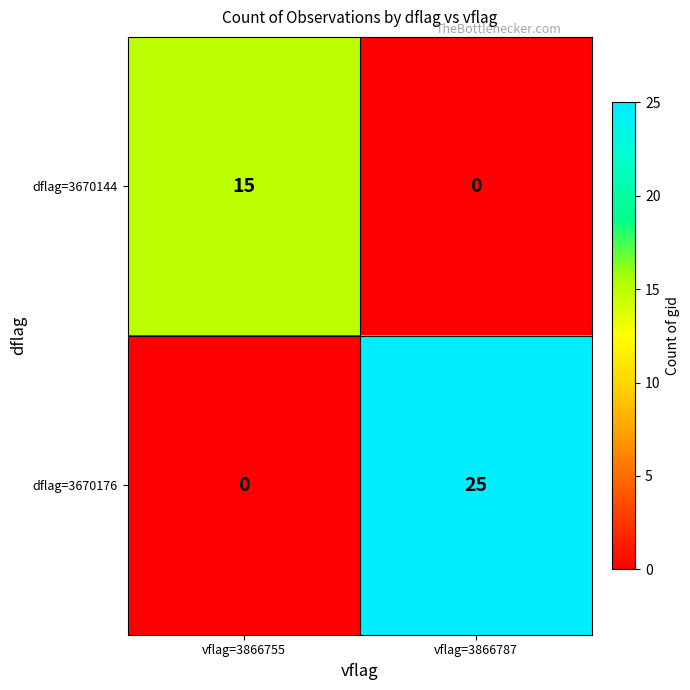

What is the sum of the dflag=3670176 values at vflag=3866787 and vflag=3866755?

25